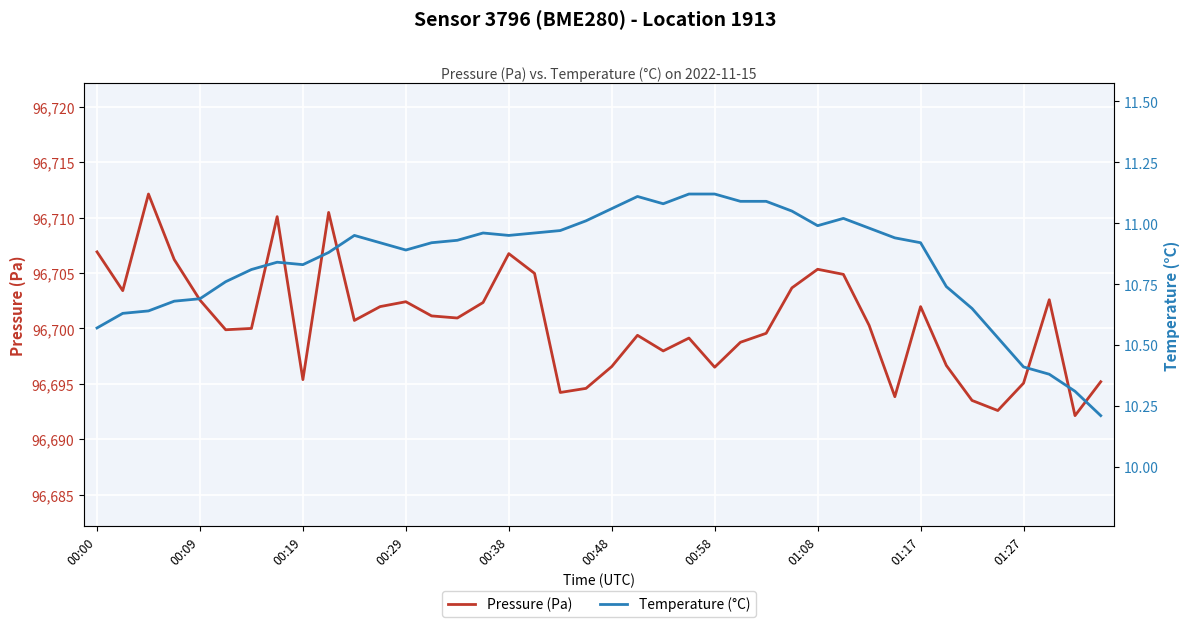

Rank the series at 39 from highest to lowest value.

Pressure (Pa), Temperature (°C)